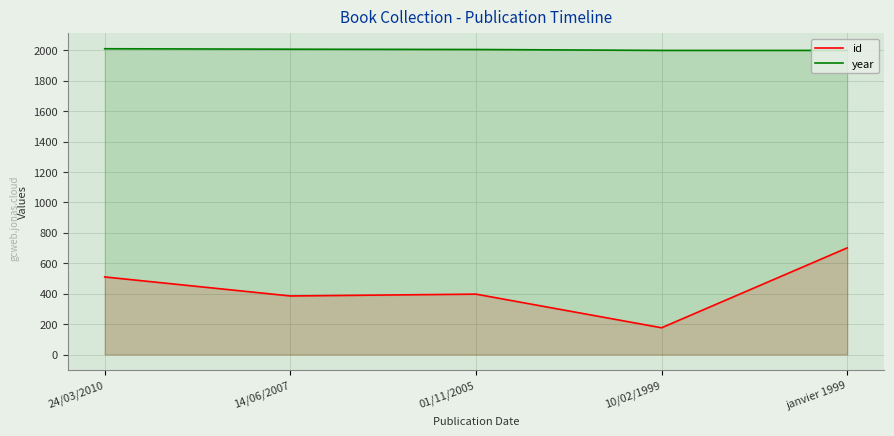

What is the value of the year point at the 2nd from the left?

2007